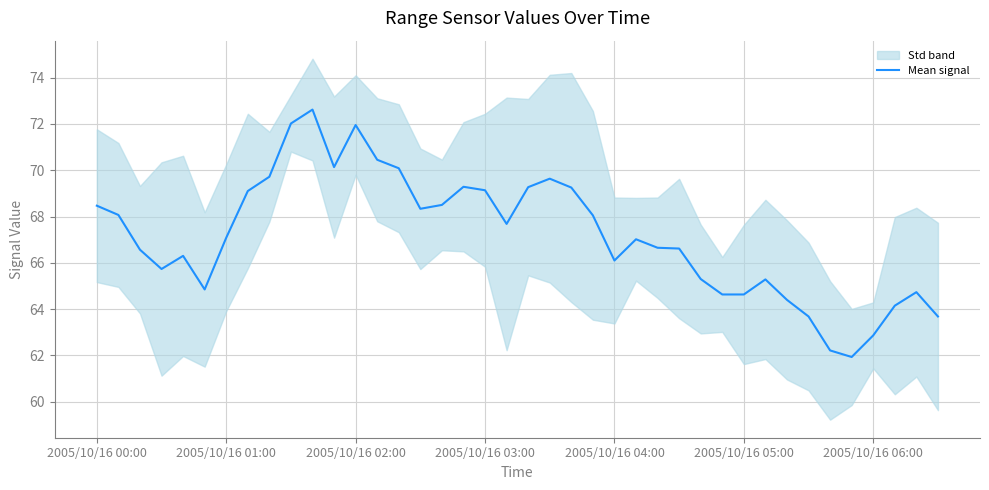

At which category does the chart reach its peak across all series?

10